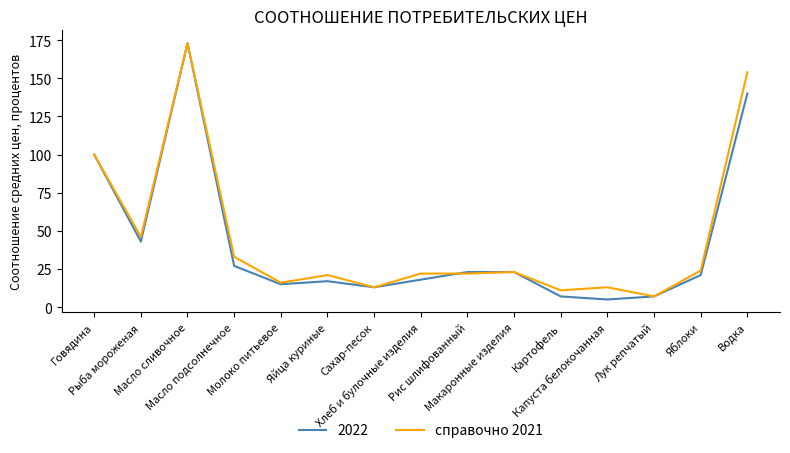

What is the maximum value shown in the chart?

173